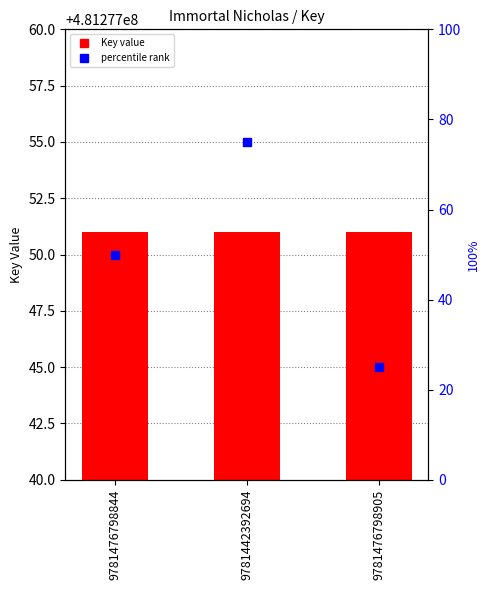

At how many categories does at least one series exceed 91825259?

3